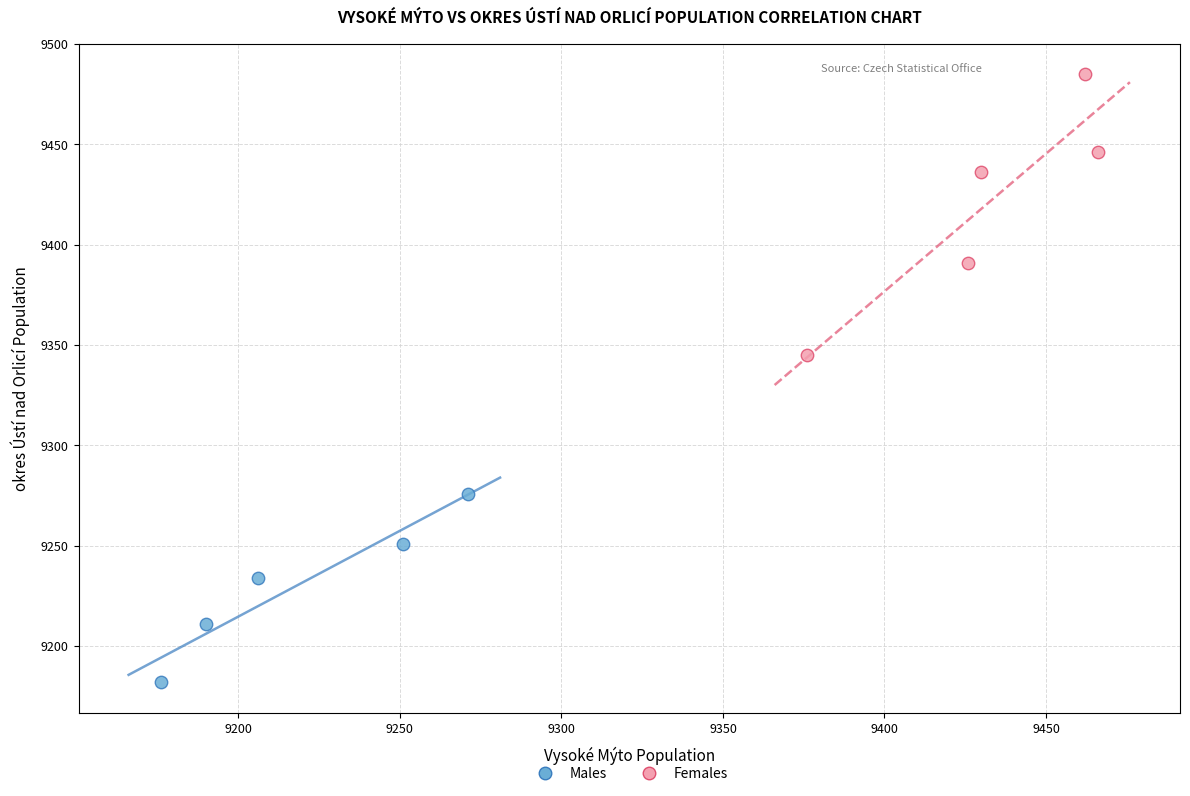

Which series contains the lowest Y value?

Males